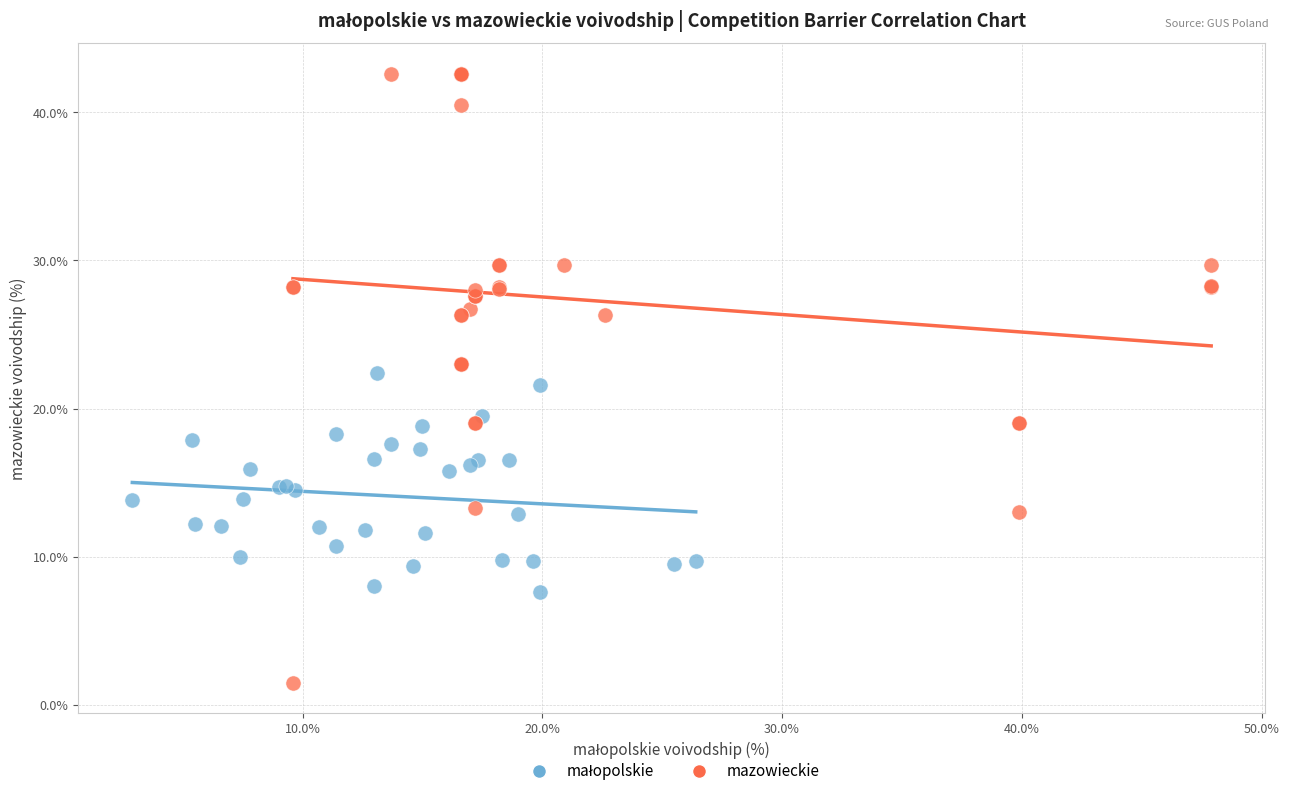

Which series reaches the minimum Y coordinate?

mazowieckie